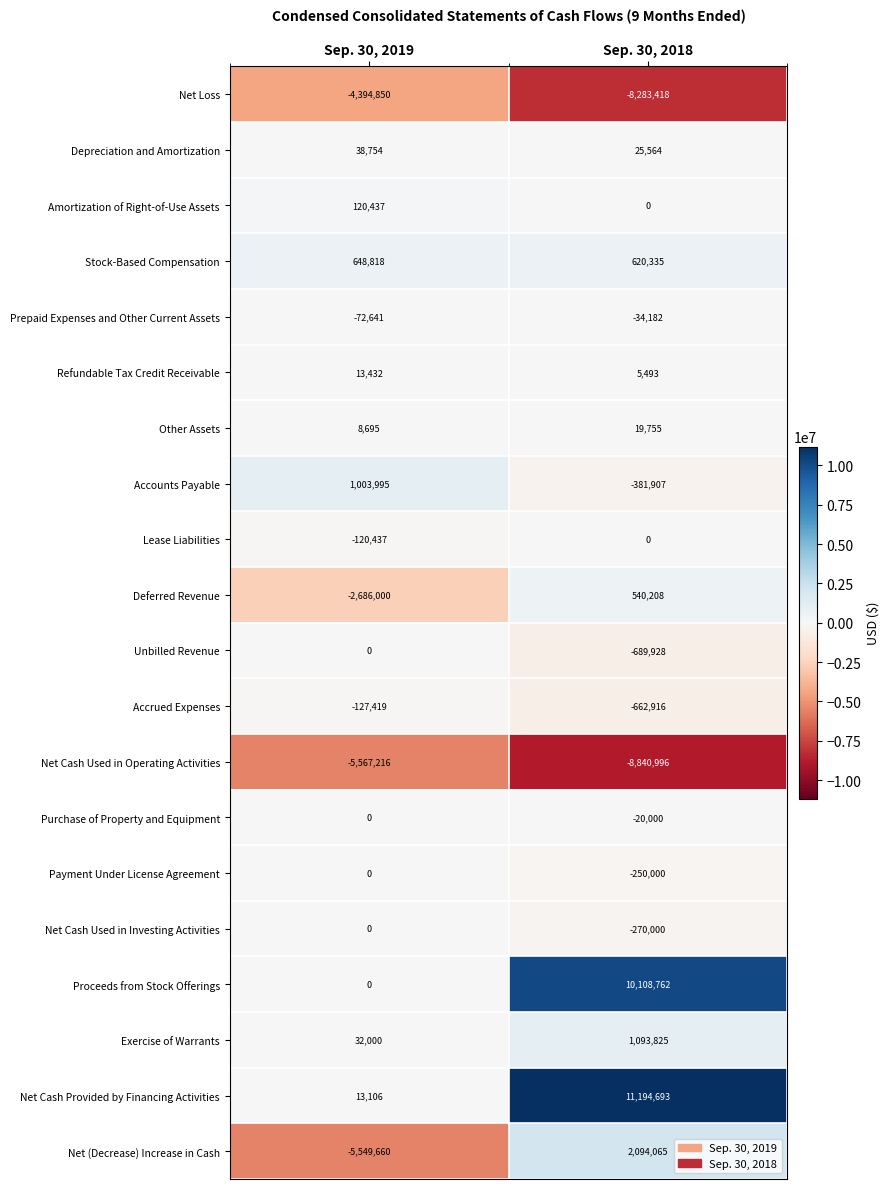

True or false: Refundable Tax Credit Receivable has a value of 22169 at Sep. 30, 2019.

False